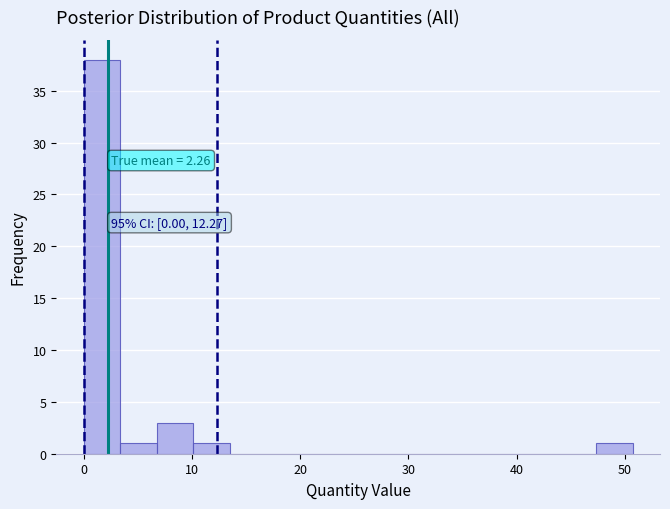

Around what value on the x-axis is the tallest bar? Give the approximate position of its centre, as read against the axis.

2